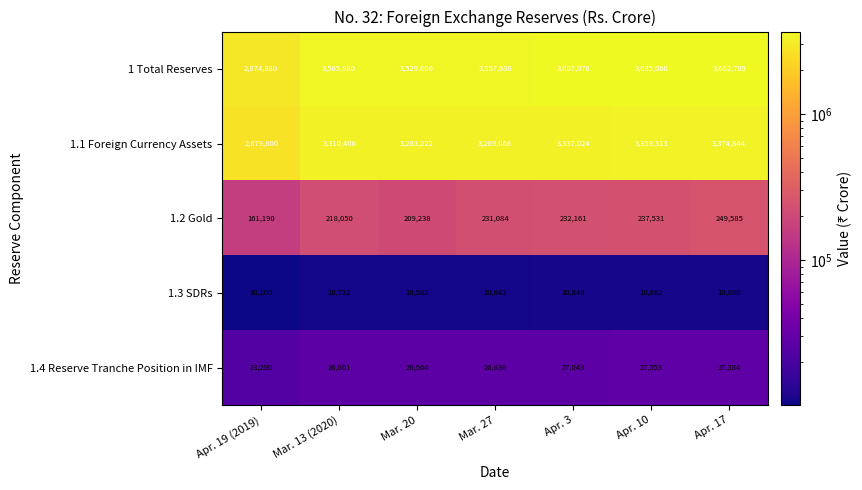

Which category has the lowest value across all series?

Apr. 19 (2019)